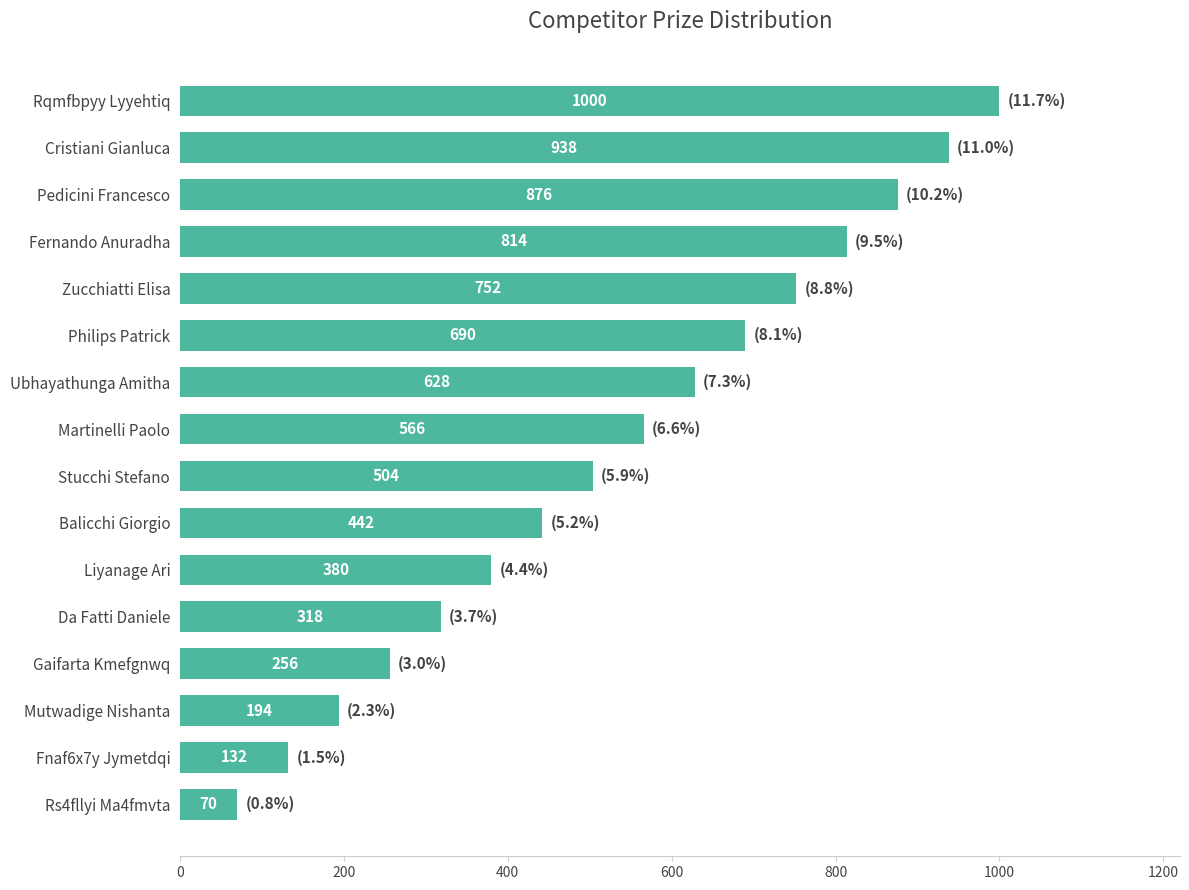

Reading bottom to top, what are all the values shown in this chart?

Rs4fllyi Ma4fmvta=70	Fnaf6x7y Jymetdqi=132	Mutwadige Nishanta=194	Gaifarta Kmefgnwq=256	Da Fatti Daniele=318	Liyanage Ari=380	Balicchi Giorgio=442	Stucchi Stefano=504	Martinelli Paolo=566	Ubhayathunga Amitha=628	Philips Patrick=690	Zucchiatti Elisa=752	Fernando Anuradha=814	Pedicini Francesco=876	Cristiani Gianluca=938	Rqmfbpyy Lyyehtiq=1000